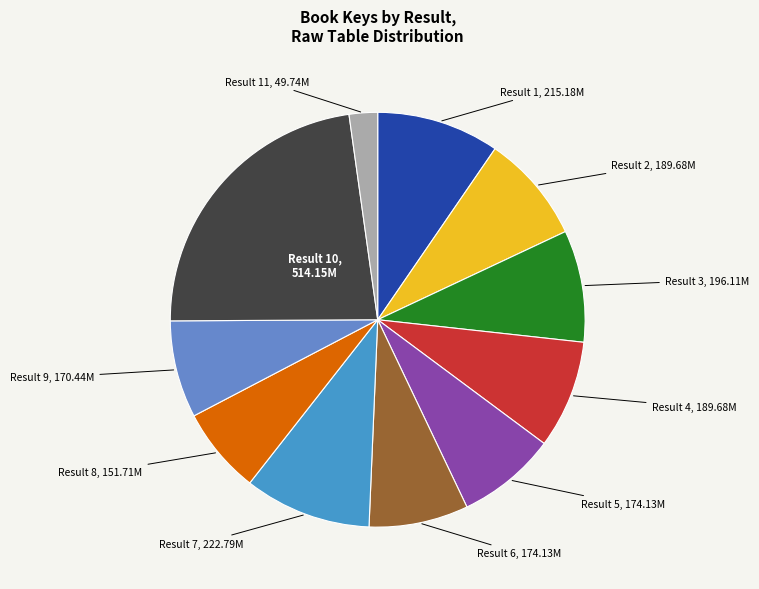

How many segments does this pie chart have?

11